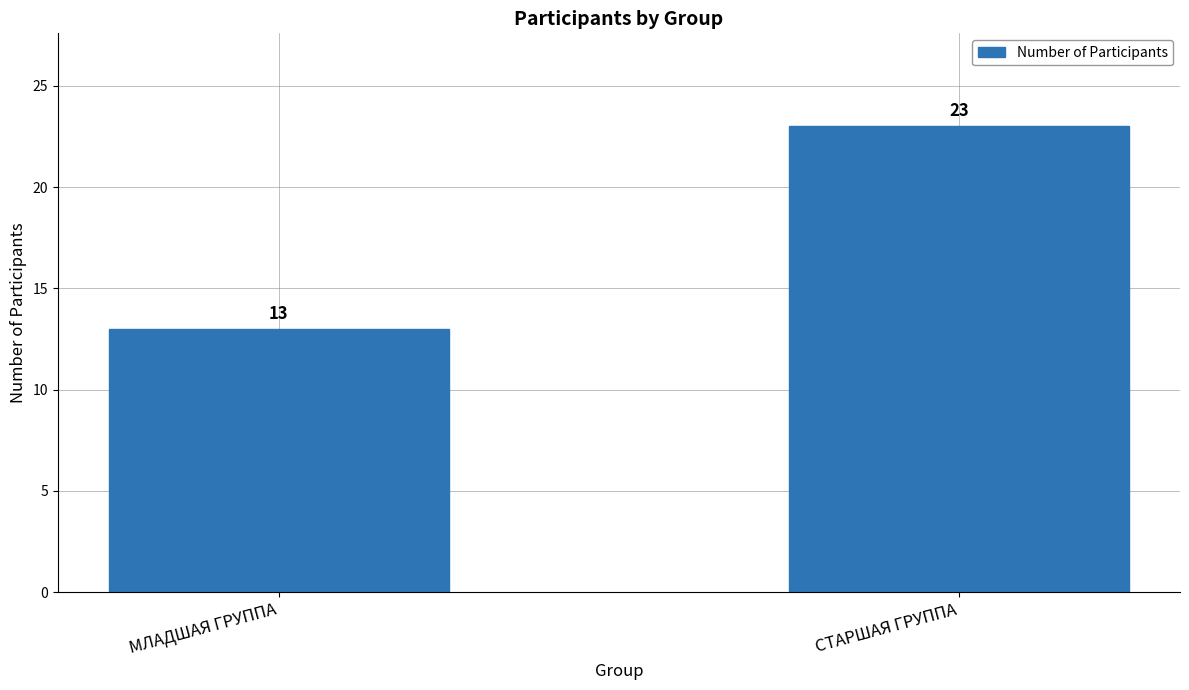

What is the label of the 2nd bar from the left?

СТАРШАЯ ГРУППА